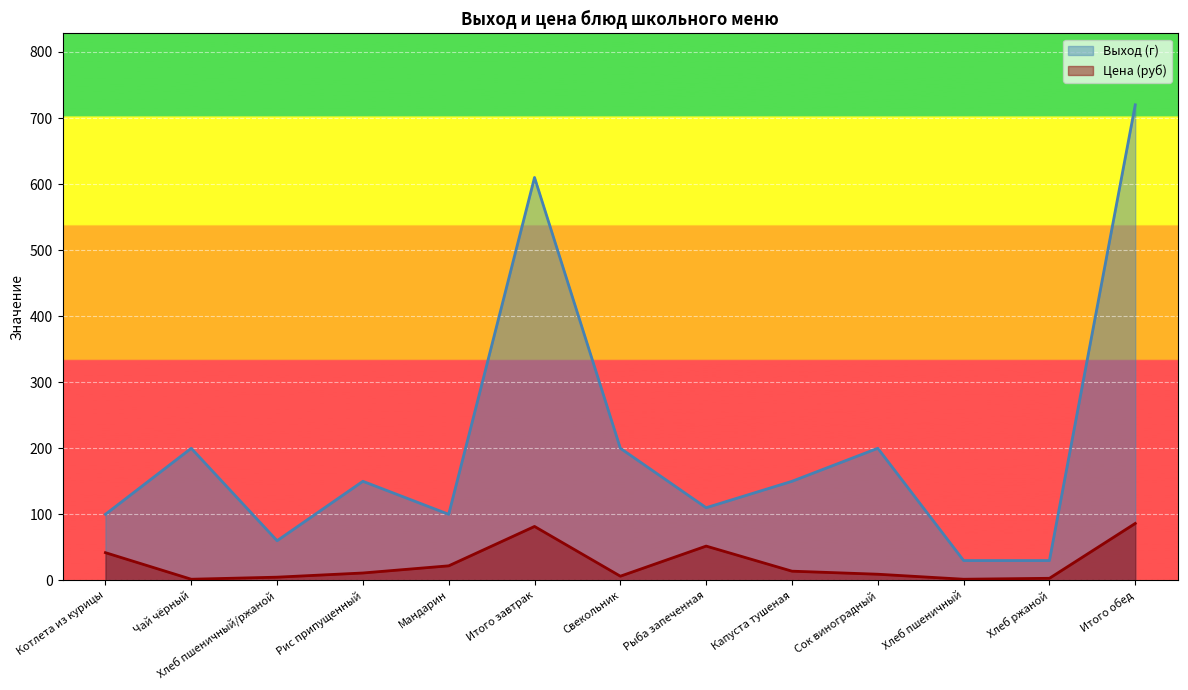

Where is Цена (руб) nearest to the value 43?

Котлета из курицы